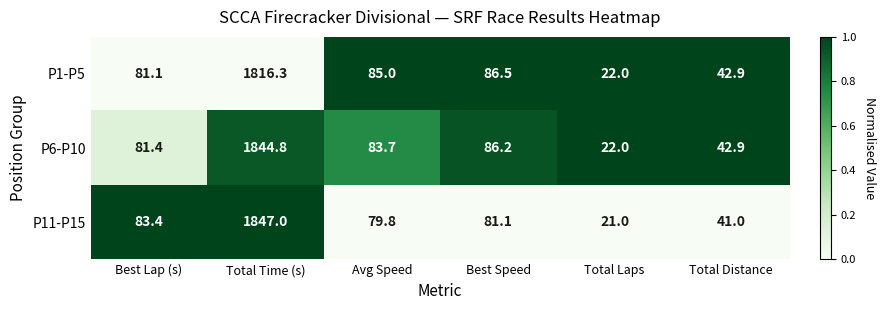

At which category is the sum across all series the highest?

Total Time (s)